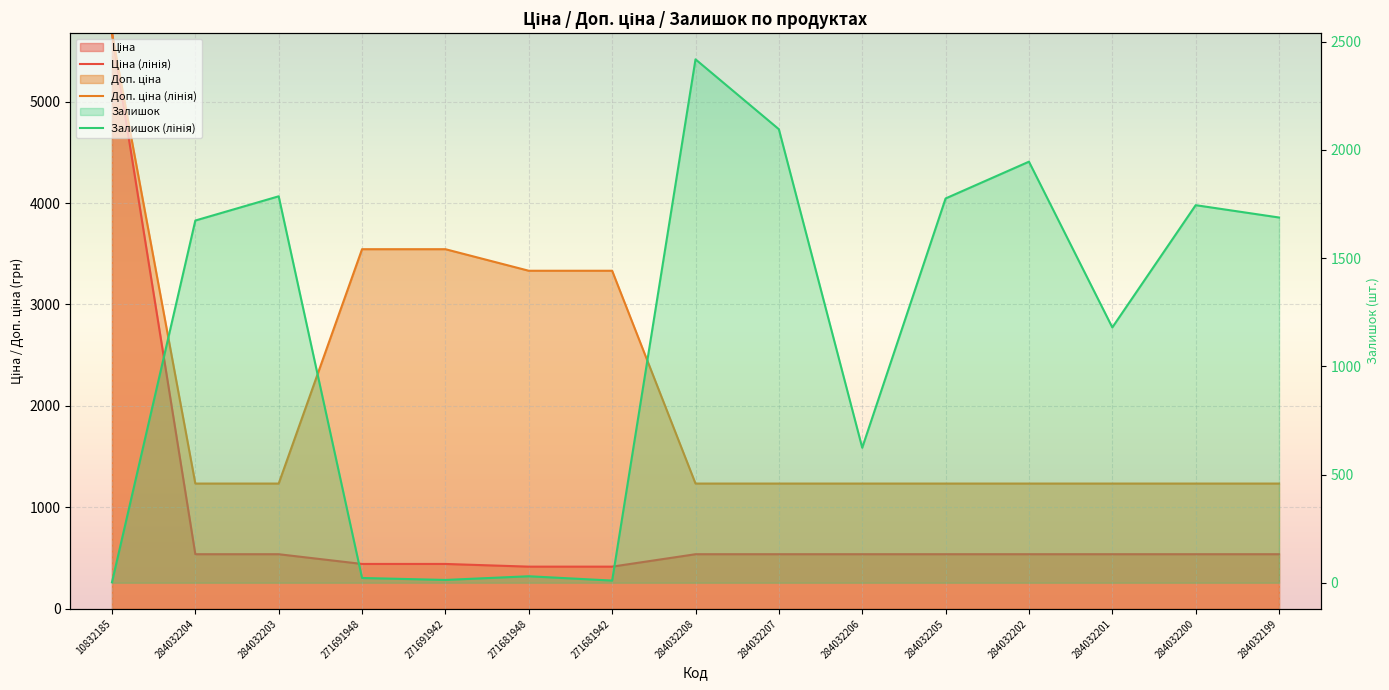

List the series in order of their peak value, lowest first.

Залишок (лінія), Ціна (лінія), Доп. ціна (лінія)